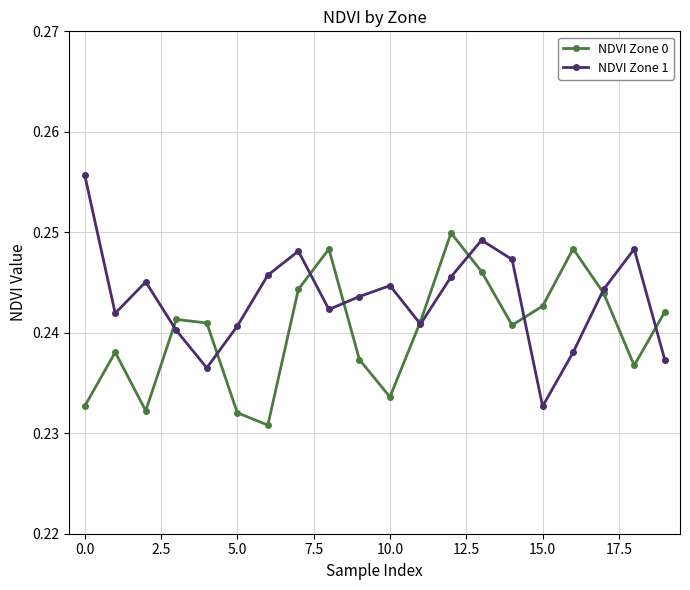

Rank the series by their average value, from highest to lowest.

NDVI Zone 1, NDVI Zone 0